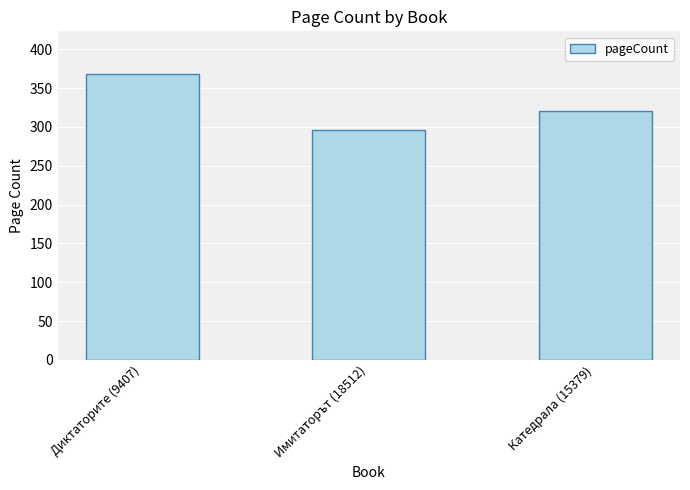

What is the minimum value shown in the chart?

296